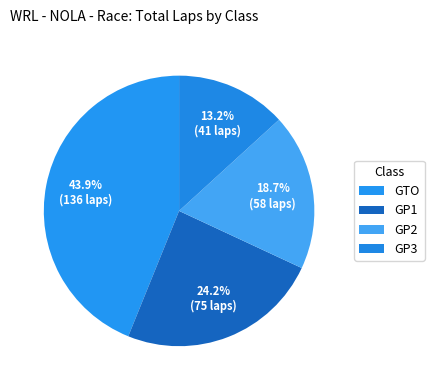

To the nearest percent, what portion does GP2 represent?

19%